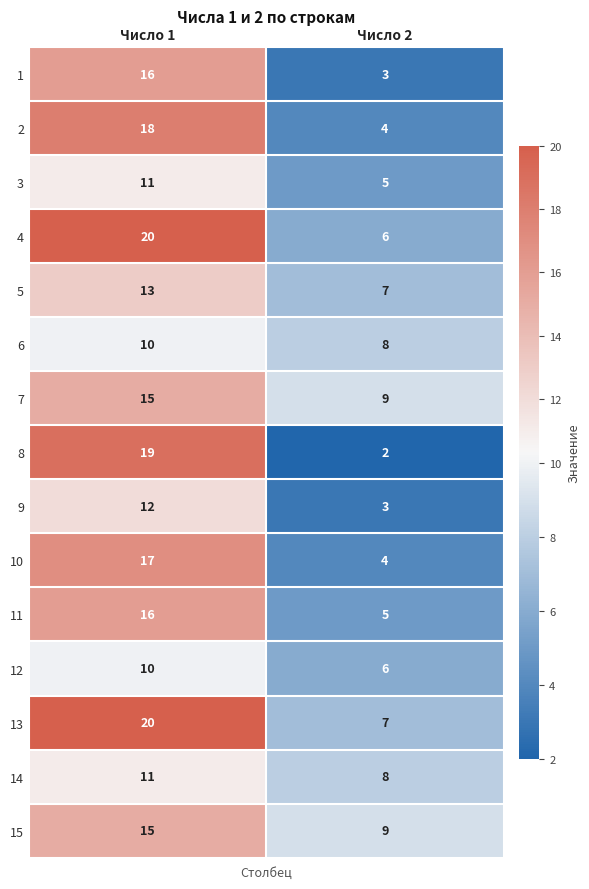

Reading right to left, list all the values displayed in this chart.

1: Число 2=3	Число 1=16
2: Число 2=4	Число 1=18
3: Число 2=5	Число 1=11
4: Число 2=6	Число 1=20
5: Число 2=7	Число 1=13
6: Число 2=8	Число 1=10
7: Число 2=9	Число 1=15
8: Число 2=2	Число 1=19
9: Число 2=3	Число 1=12
10: Число 2=4	Число 1=17
11: Число 2=5	Число 1=16
12: Число 2=6	Число 1=10
13: Число 2=7	Число 1=20
14: Число 2=8	Число 1=11
15: Число 2=9	Число 1=15